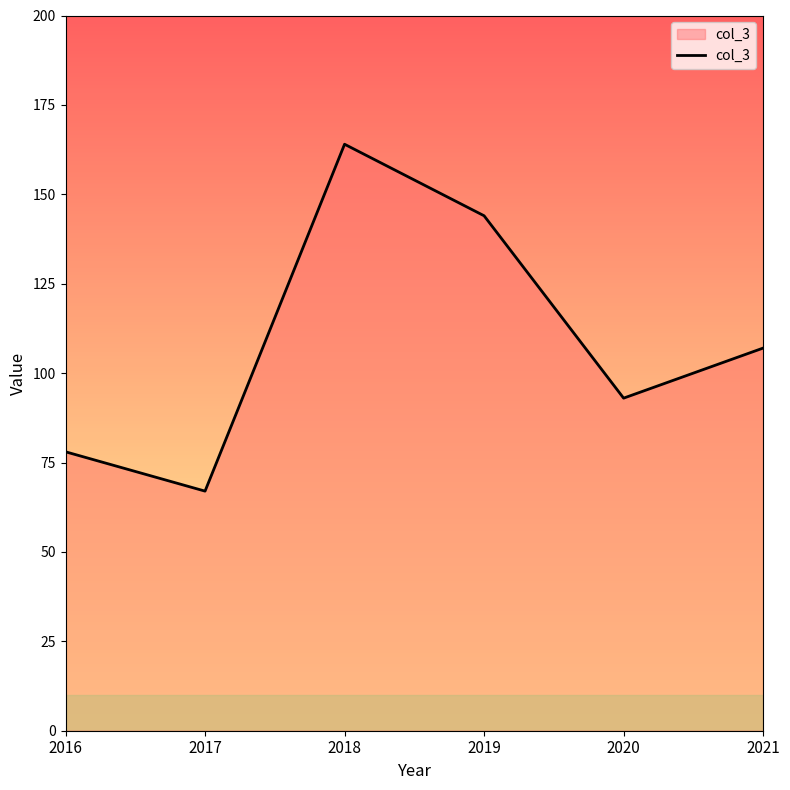

Between 2016 and 2020, which is larger?

2020